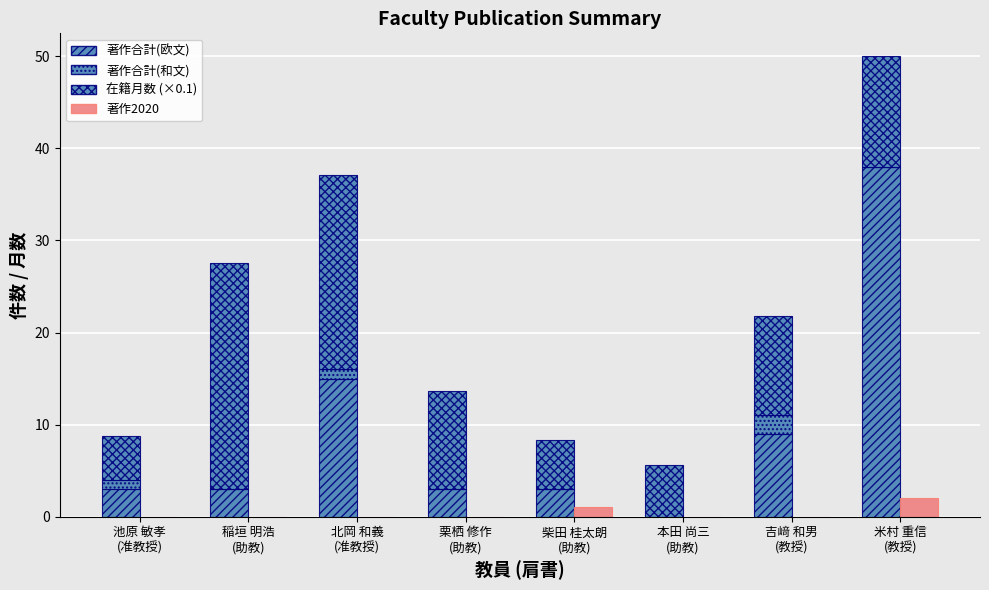

Reading left to right, what are all the values shown in this chart?

著作合計(欧文): 池原 敏孝
(准教授)=3.0	稲垣 明浩
(助教)=3.0	北岡 和義
(准教授)=15.0	栗栖 修作
(助教)=3.0	柴田 桂太朗
(助教)=3.0	本田 尚三
(助教)=0.0	吉﨑 和男
(教授)=9.0	米村 重信
(教授)=38.0
著作合計(和文): 池原 敏孝
(准教授)=1.0	稲垣 明浩
(助教)=0.0	北岡 和義
(准教授)=1.0	栗栖 修作
(助教)=0.0	柴田 桂太朗
(助教)=0.0	本田 尚三
(助教)=0.0	吉﨑 和男
(教授)=2.0	米村 重信
(教授)=0.0
在籍月数 (×0.1): 池原 敏孝
(准教授)=4.8	稲垣 明浩
(助教)=24.5	北岡 和義
(准教授)=21.1	栗栖 修作
(助教)=10.7	柴田 桂太朗
(助教)=5.3	本田 尚三
(助教)=5.6	吉﨑 和男
(教授)=10.8	米村 重信
(教授)=12.0
著作2020: 池原 敏孝
(准教授)=0.0	稲垣 明浩
(助教)=0.0	北岡 和義
(准教授)=0.0	栗栖 修作
(助教)=0.0	柴田 桂太朗
(助教)=1.0	本田 尚三
(助教)=0.0	吉﨑 和男
(教授)=0.0	米村 重信
(教授)=2.0